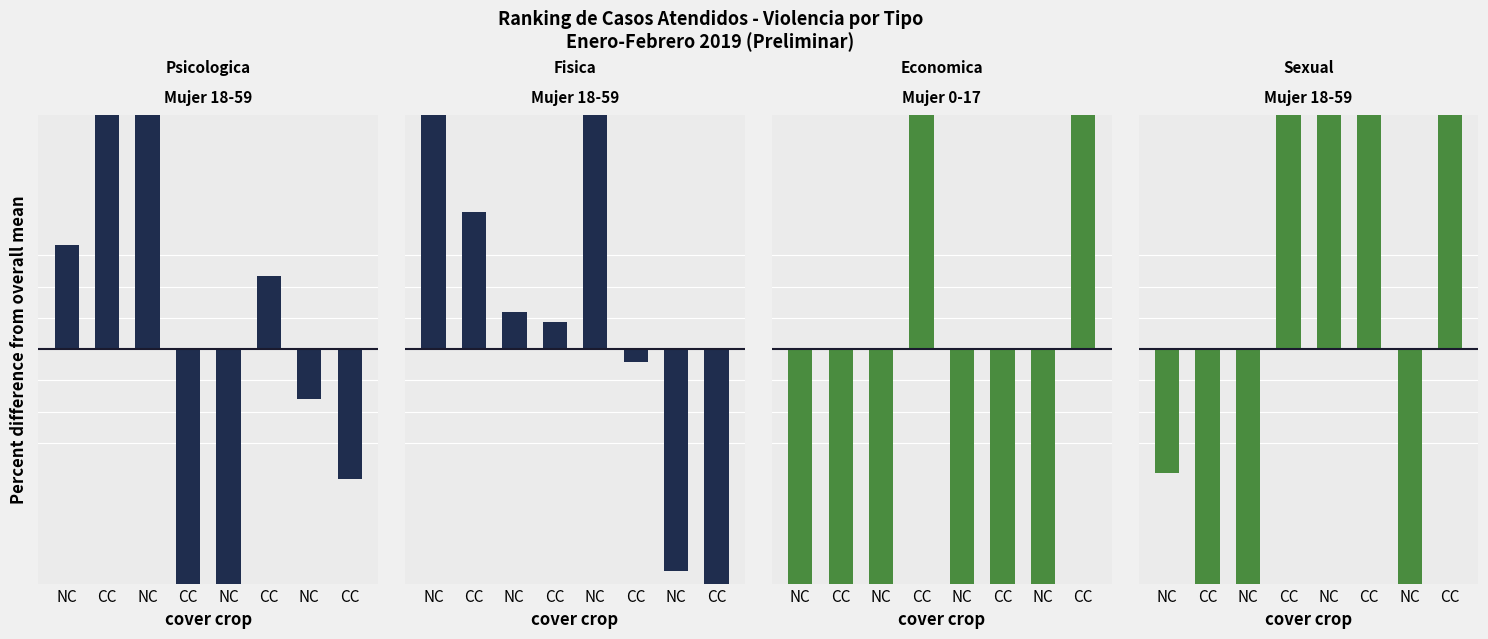

How many data points does each series have?

8